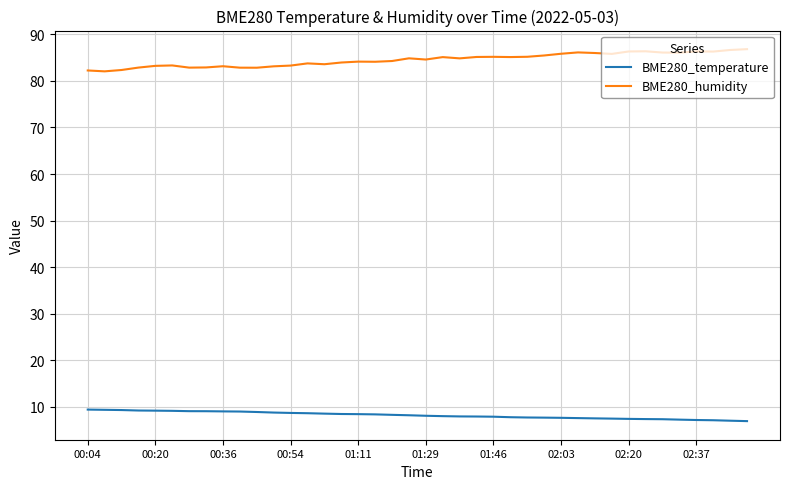

Which series has the largest total across all categories?

BME280_humidity